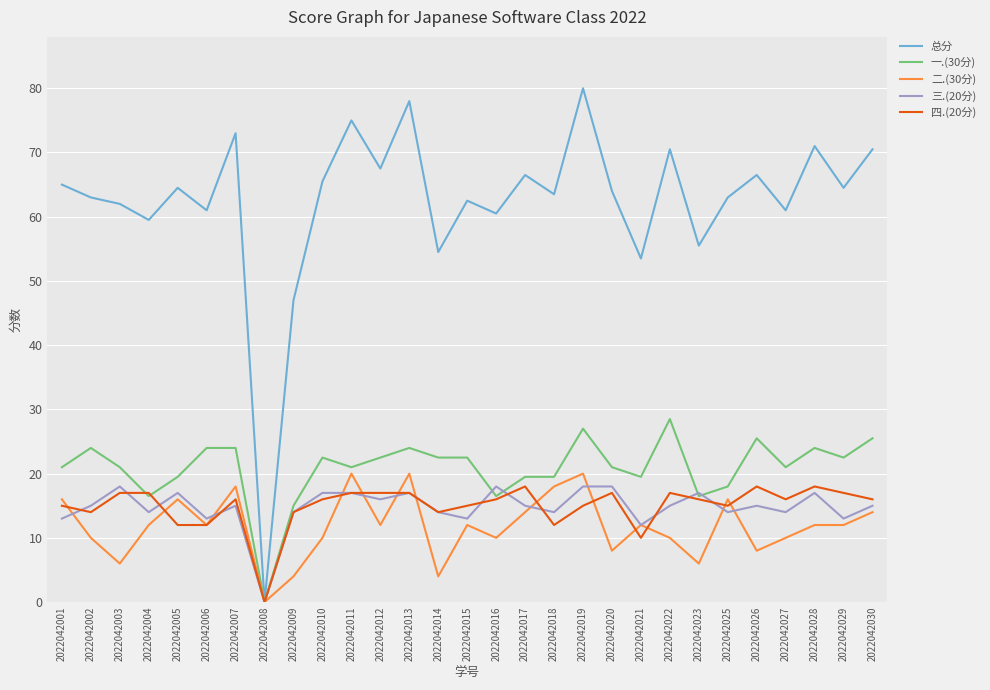

Which category has the highest value across all series?

2022042019